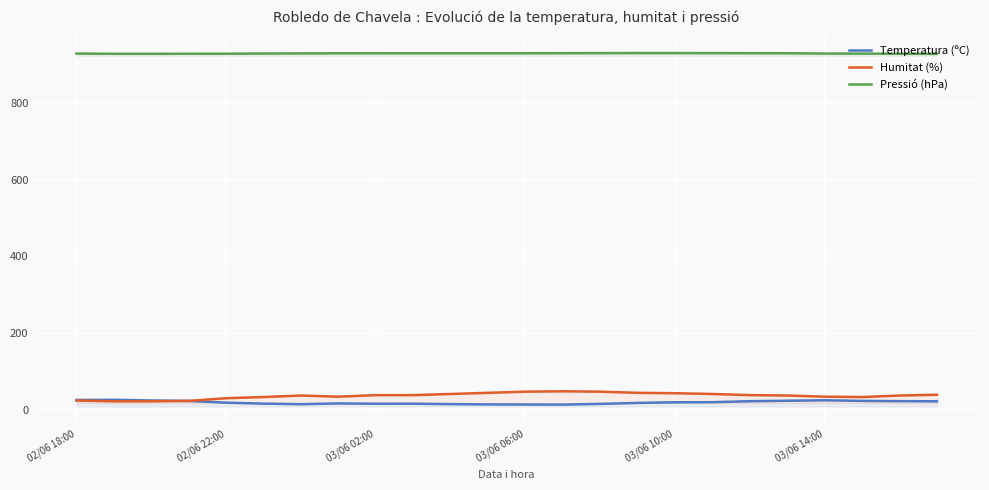

What is the difference between the second highest and second lowest values in the Pressió (hPa) series?

1.8